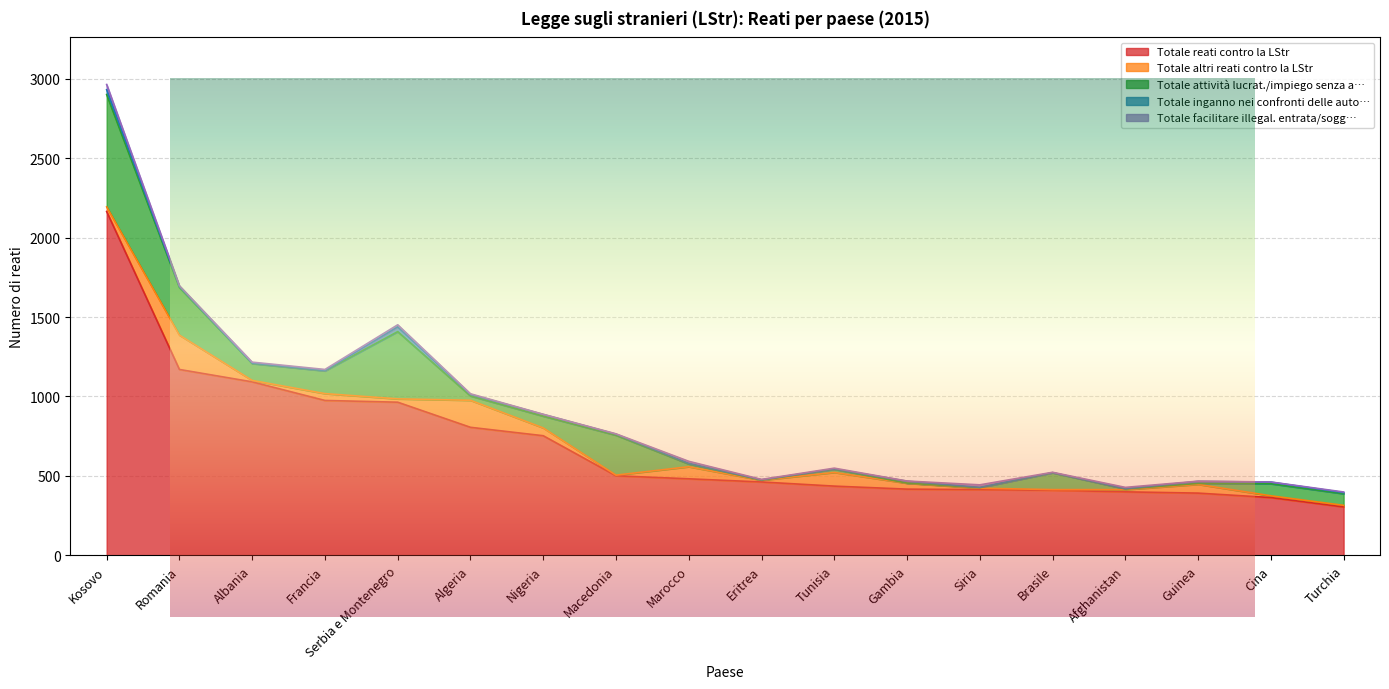

Reading left to right, transcribe all the data shown in this chart.

Totale reati contro la LStr: Kosovo=2164	Romania=1170	Albania=1092	Francia=975	Serbia e Montenegro=964	Algeria=806	Nigeria=753	Macedonia=501	Marocco=482	Eritrea=462	Tunisia=436	Gambia=417	Siria=414	Brasile=410	Afghanistan=400	Guinea=392	Cina=364	Turchia=305
Totale altri reati contro la LStr: Kosovo=29	Romania=216	Albania=9	Francia=43	Serbia e Montenegro=21	Algeria=170	Nigeria=49	Macedonia=4	Marocco=76	Eritrea=11	Tunisia=86	Gambia=37	Siria=9	Brasile=4	Afghanistan=14	Guinea=55	Cina=11	Turchia=10
Totale attività lucrat./impiego senza a…: Kosovo=707	Romania=299	Albania=106	Francia=143	Serbia e Montenegro=423	Algeria=27	Nigeria=74	Macedonia=251	Marocco=17	Eritrea=1	Tunisia=20	Gambia=1	Siria=3	Brasile=106	Afghanistan=4	Guinea=6	Cina=76	Turchia=73
Totale inganno nei confronti delle auto…: Kosovo=30	Romania=6	Albania=3	Francia=2	Serbia e Montenegro=30	Algeria=10	Nigeria=11	Macedonia=7	Marocco=4	Eritrea=2	Tunisia=2	Gambia=12	Siria=2	Brasile=1	Afghanistan=2	Guinea=13	Cina=10	Turchia=7
Totale facilitare illegal. entrata/sogg…: Kosovo=33	Romania=6	Albania=6	Francia=7	Serbia e Montenegro=13	Algeria=4	Nigeria=1	Macedonia=2	Marocco=13	Eritrea=2	Tunisia=5	Gambia=1	Siria=16	Brasile=2	Afghanistan=8	Guinea=1	Cina=1	Turchia=4